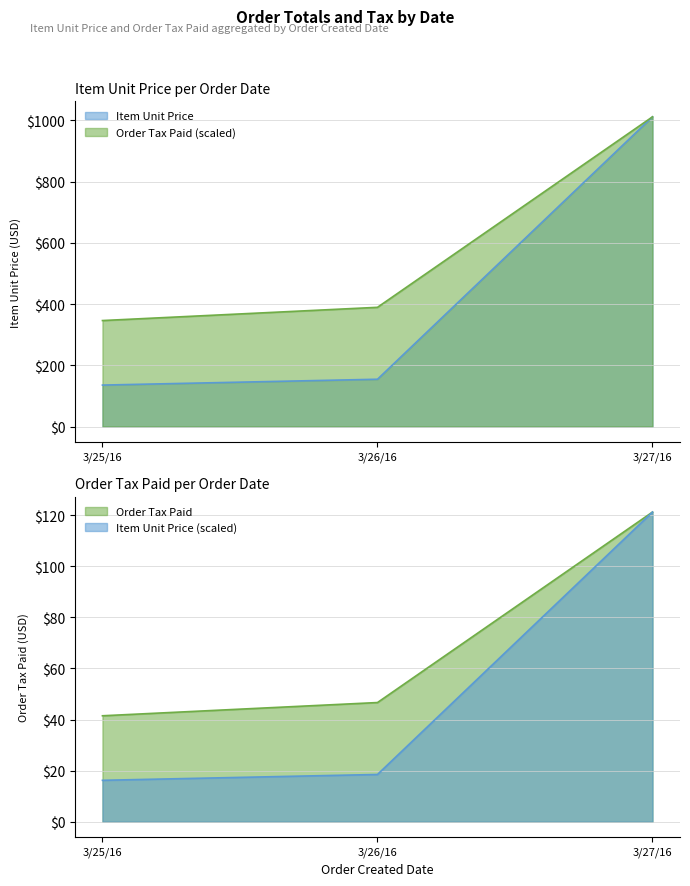

Is the value of Item Unit Price at 3/27/16 greater than the value of Order Tax Paid at 3/27/16?

Yes